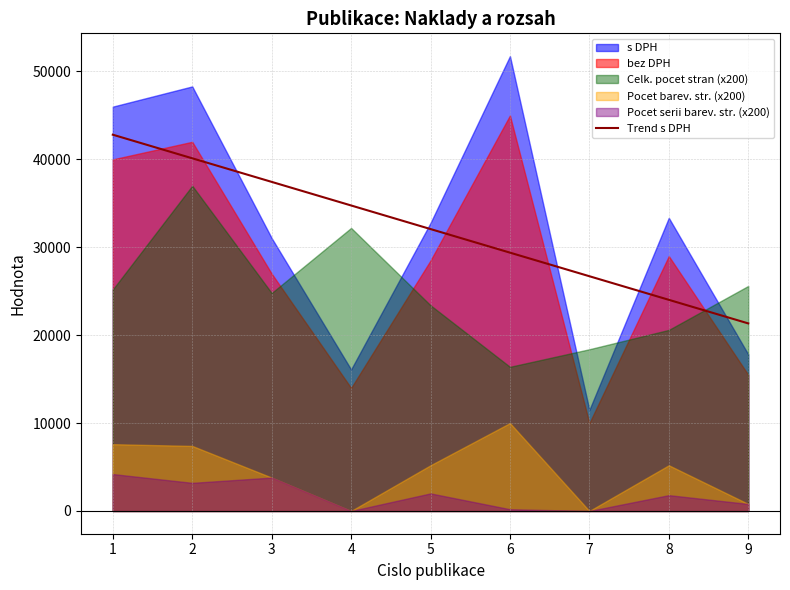

What is the maximum value for Trend s DPH?

42805.6